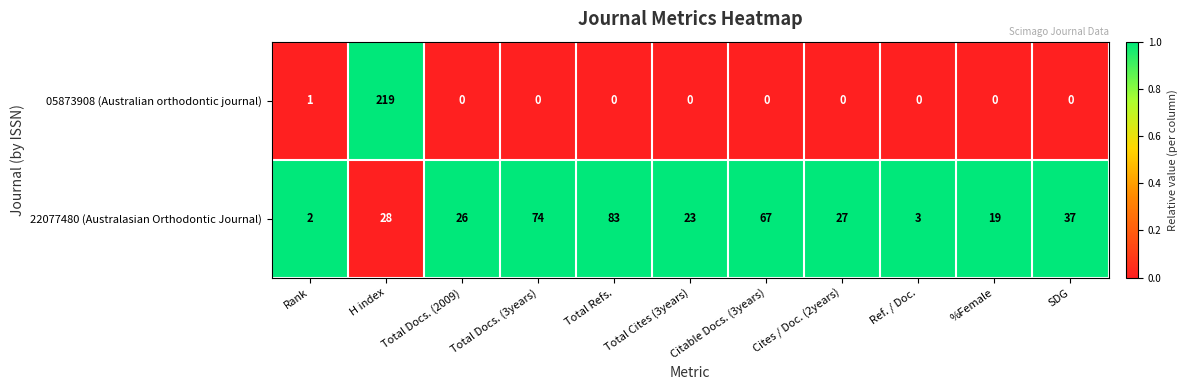

True or false: 05873908 (Australian orthodontic journal) has a value of 0 at Cites / Doc. (2years).

True